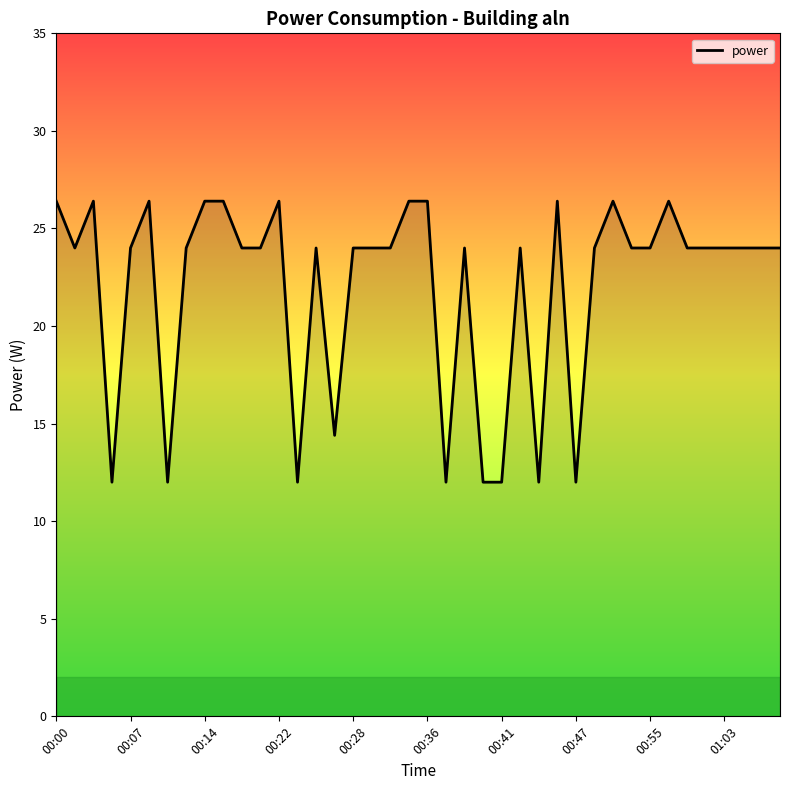

What is the difference between the maximum and minimum values?

14.4